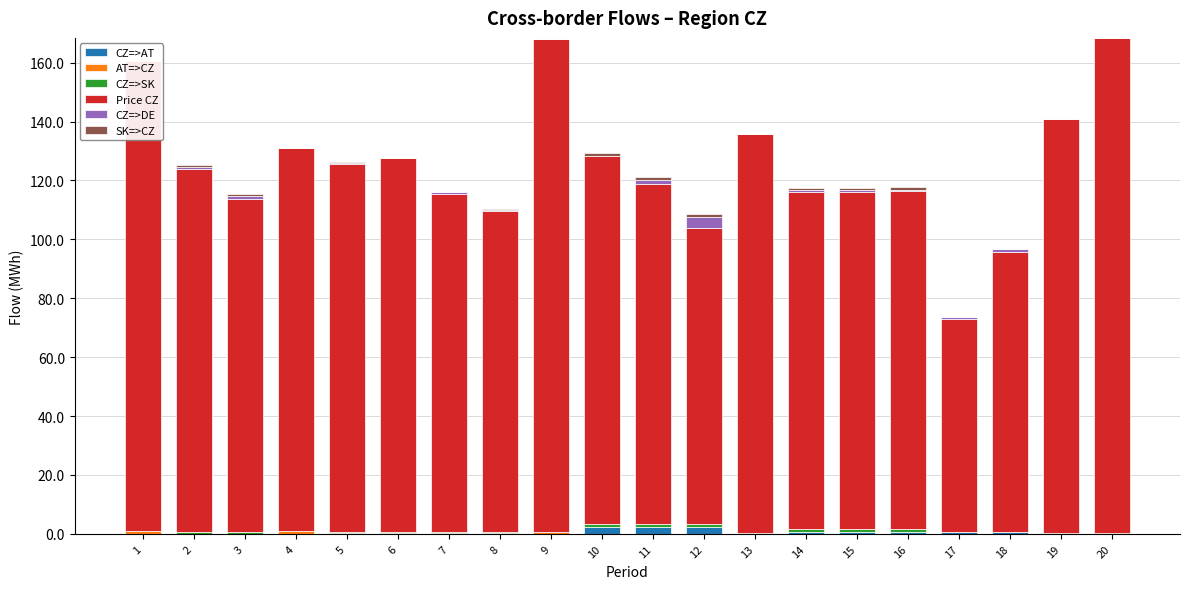

What is the greatest value displayed?

168.1